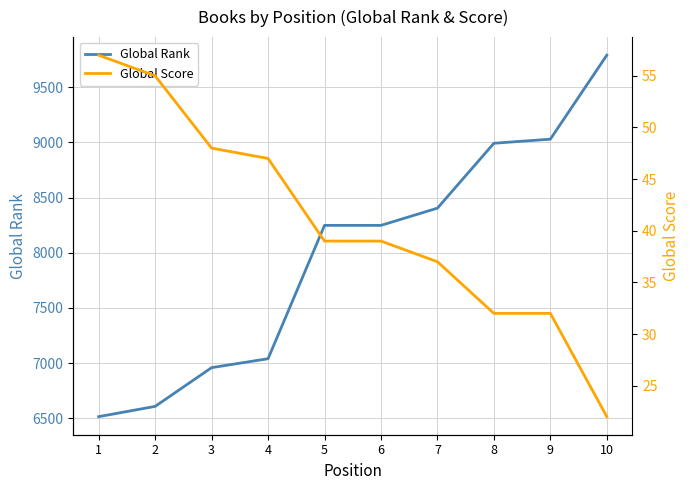

Reading right to left, extract all data points from this chart.

Global Rank: 10=9790	9=9029	8=8992	7=8404	6=8248	5=8248	4=7040	3=6959	2=6608	1=6515
Global Score: 10=22	9=32	8=32	7=37	6=39	5=39	4=47	3=48	2=55	1=57